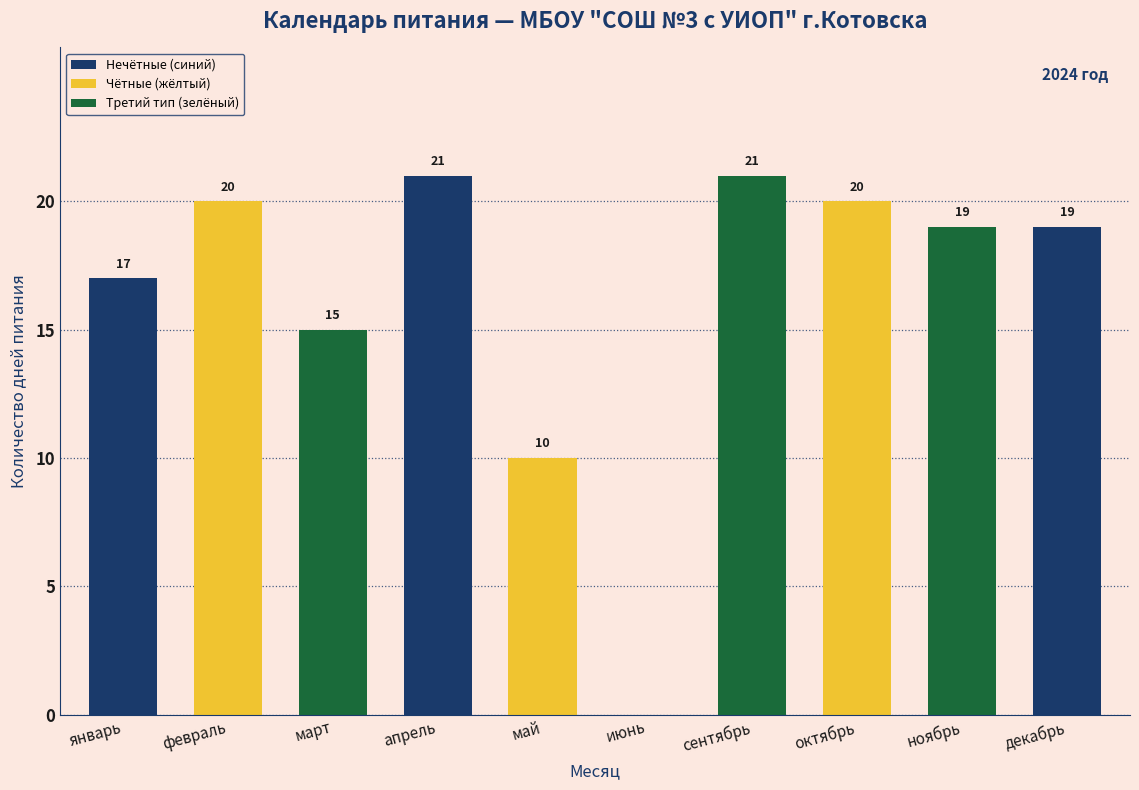

Reading left to right, what are all the values shown in this chart?

17	20	15	21	10	0	21	20	19	19